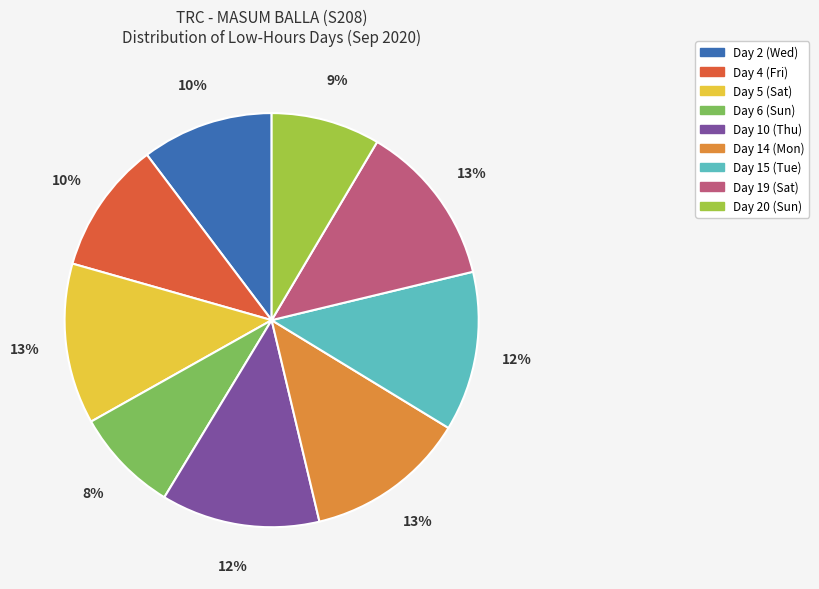

The Day 5 (Sat) slice represents 2% of the pie. True or false?

False